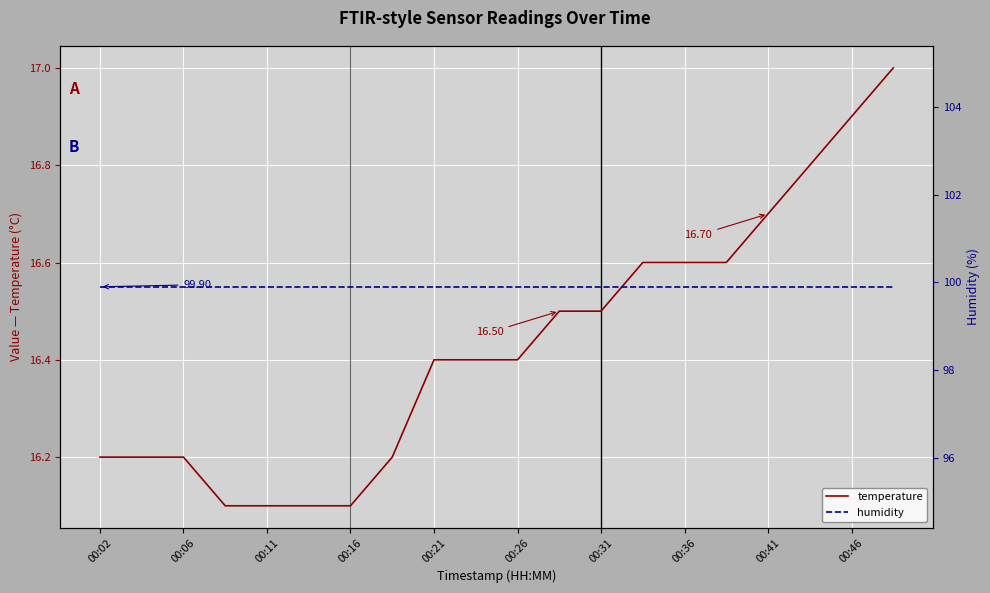

Which series changed the most between 00:02 and 11?

temperature